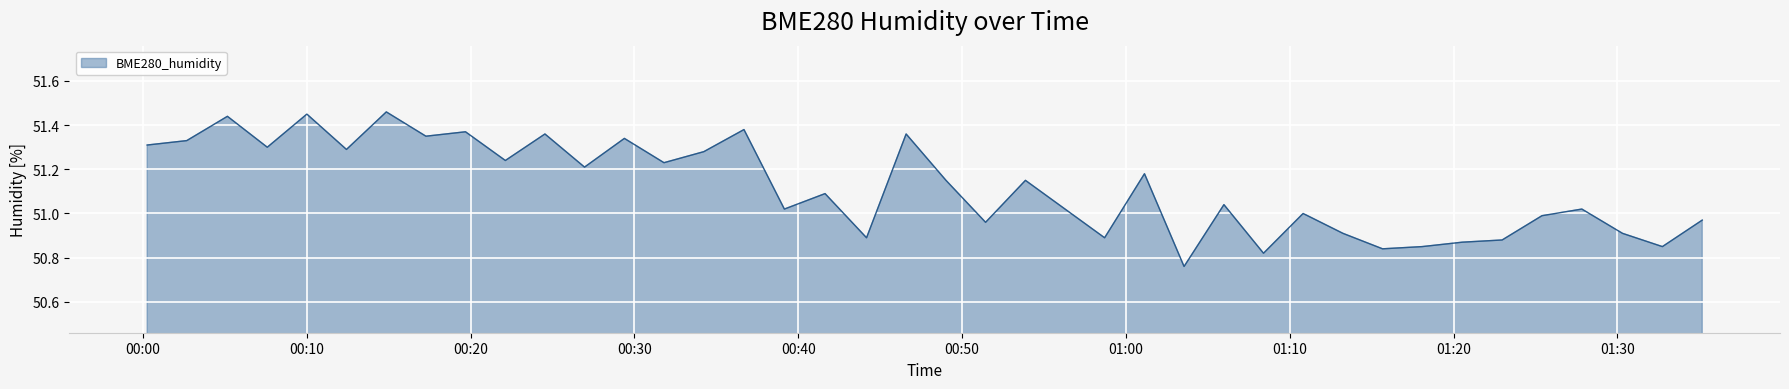

What is the difference between the maximum and minimum values?

0.7